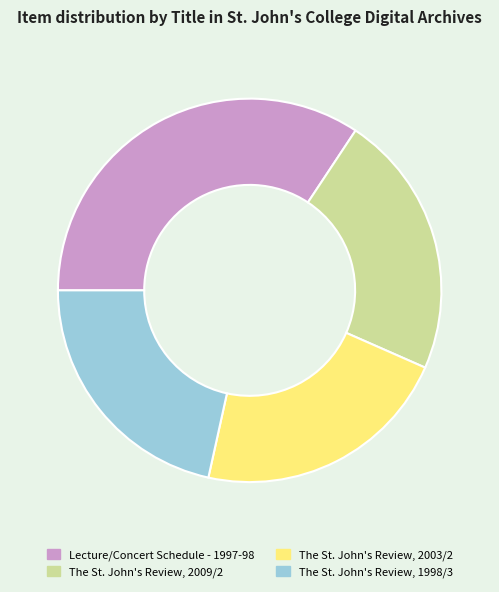

Approximately how many times larger is the value at Lecture/Concert Schedule - 1997-98 compared to The St. John's Review, 1998/3?

1.6